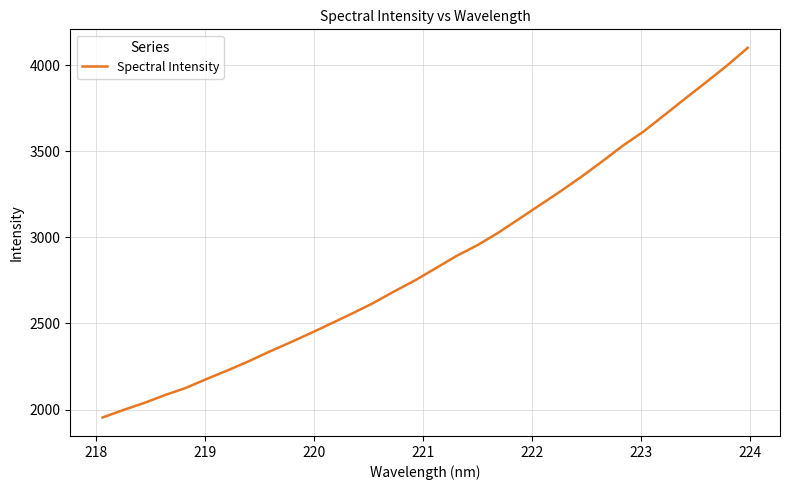

What is the minimum value shown in the chart?

1954.0